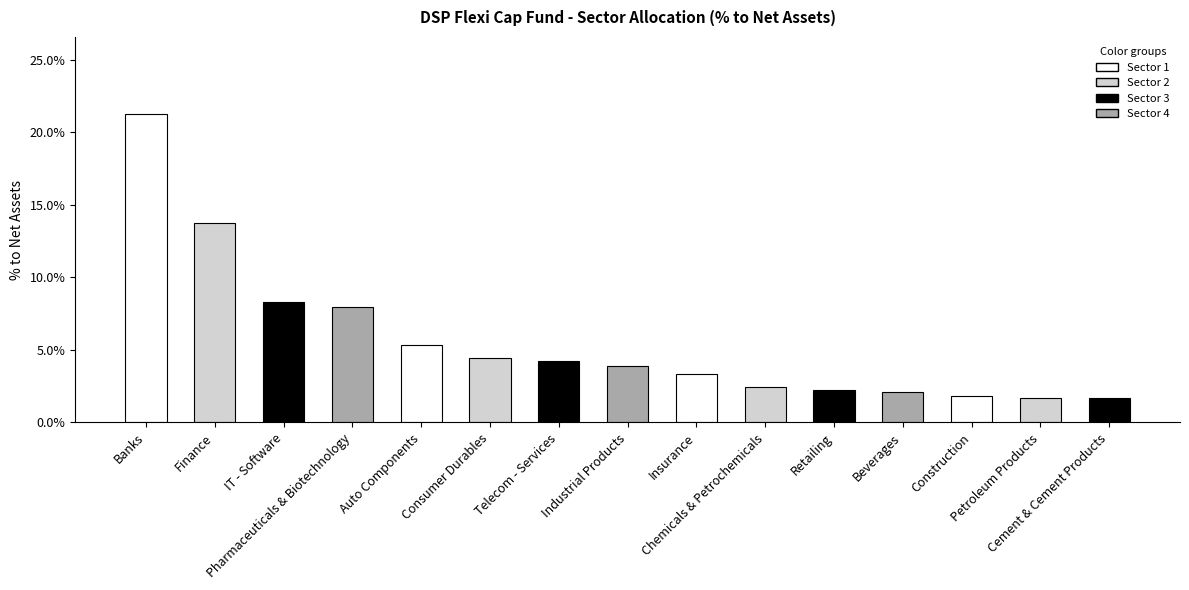

Between Chemicals & Petrochemicals and Retailing, which is larger?

Chemicals & Petrochemicals